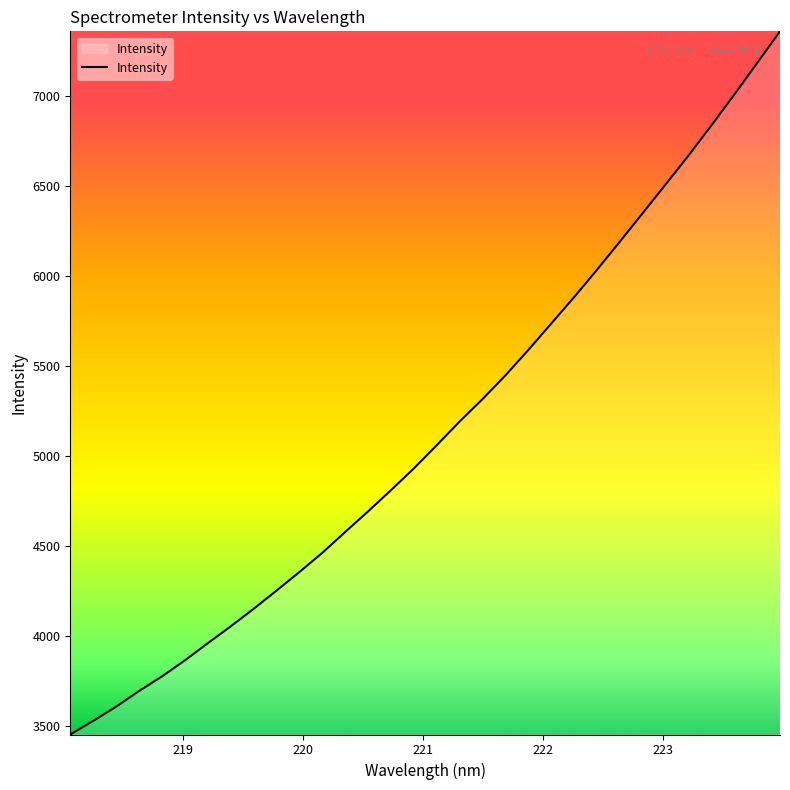

What is the difference between the maximum and minimum values?

3910.1